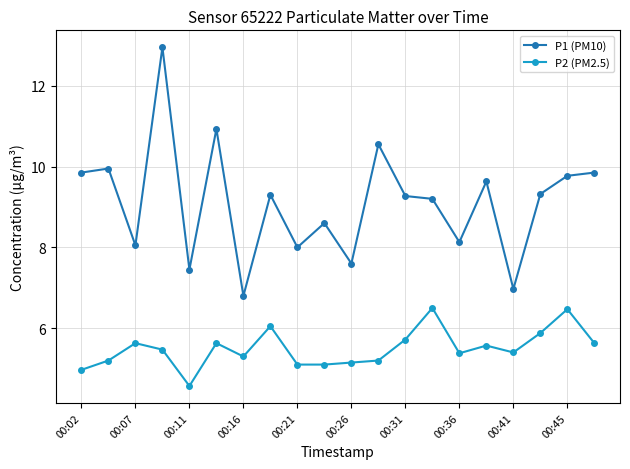

Which series has the largest range (max minus min)?

P1 (PM10)